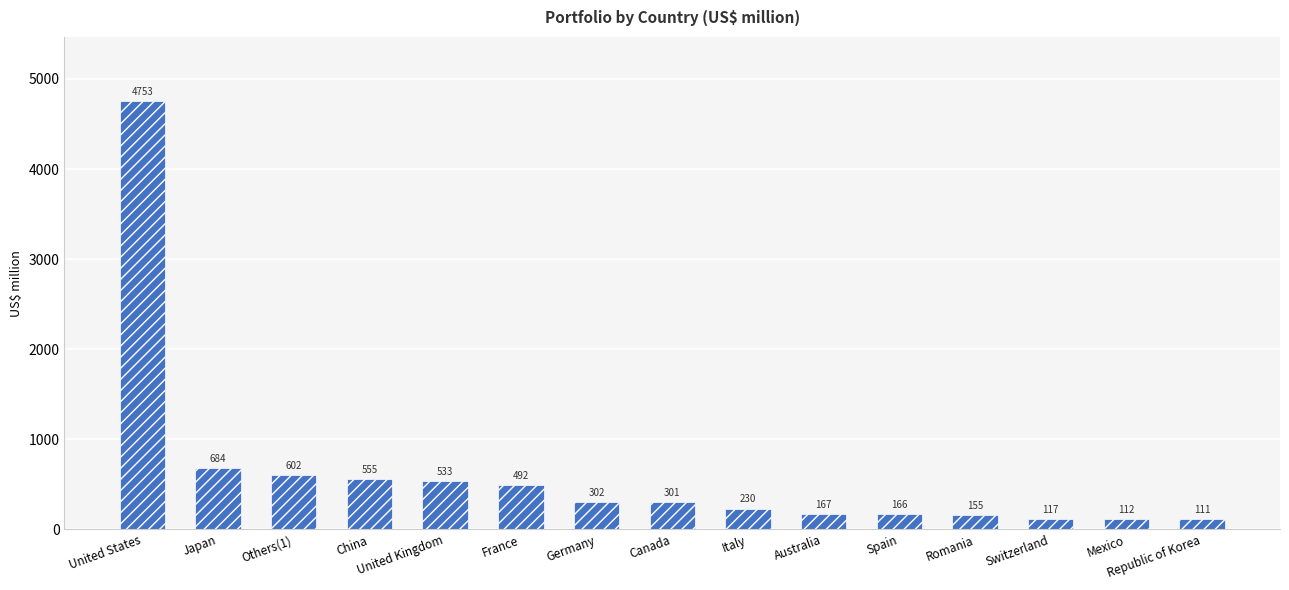

Which has a higher value, Japan or United States?

United States